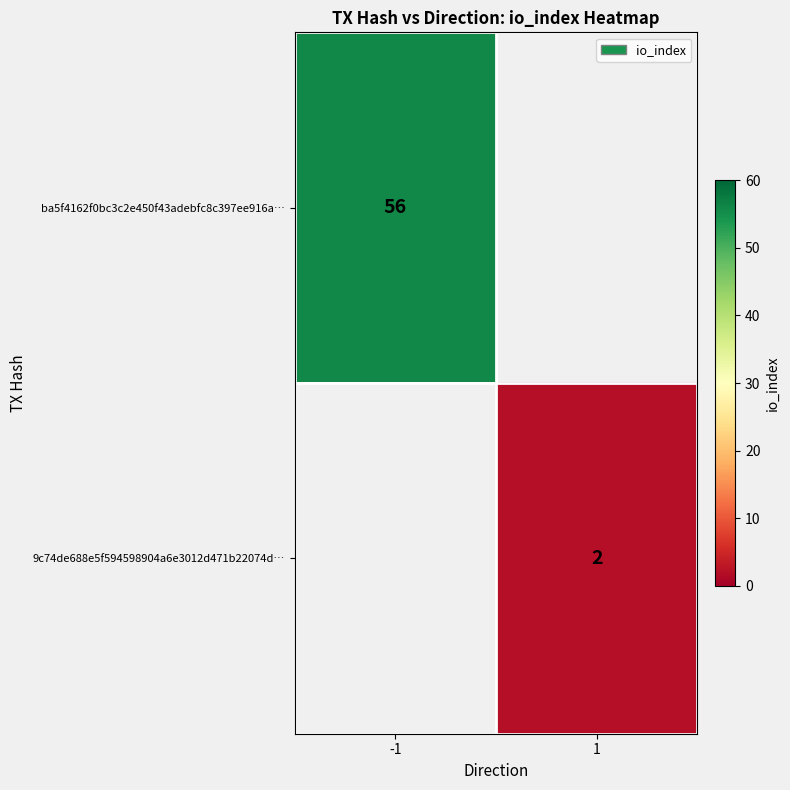

True or false: 9c74de688e5f594598904a6e3012d471b22074d… has a value of 4 at 1.

False